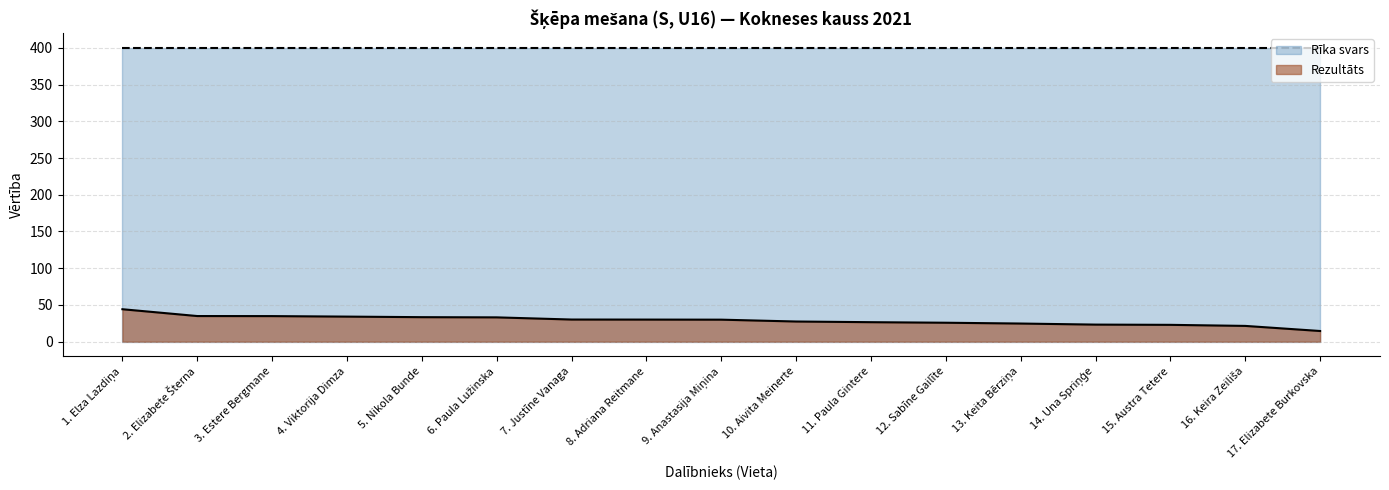

True or false: Rezultāts and Rīka svars intersect in this chart.

False